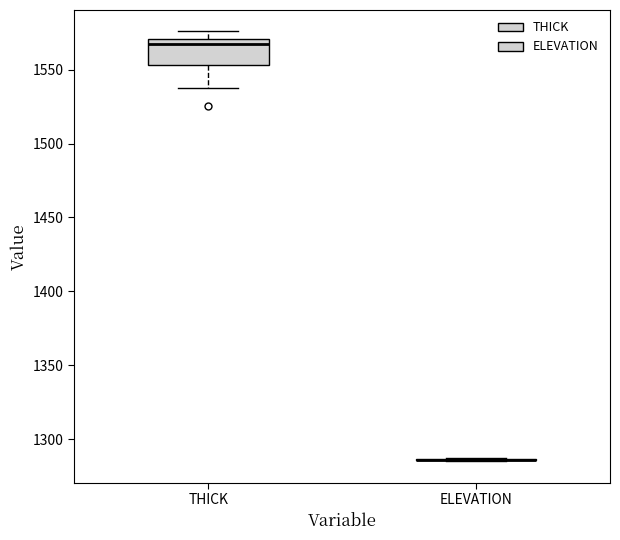

Reading left to right, read every box against the y-axis: the position of its median line, the range the box covers, and the ends of its whiskers. The values are not printed on the chart, so give them approximately, as read against the axis.

THICK: median 1565, box 1555 to 1570, whiskers 1535 to 1575
ELEVATION: box collapsed to a line at 1285, whiskers 1285 to 1285